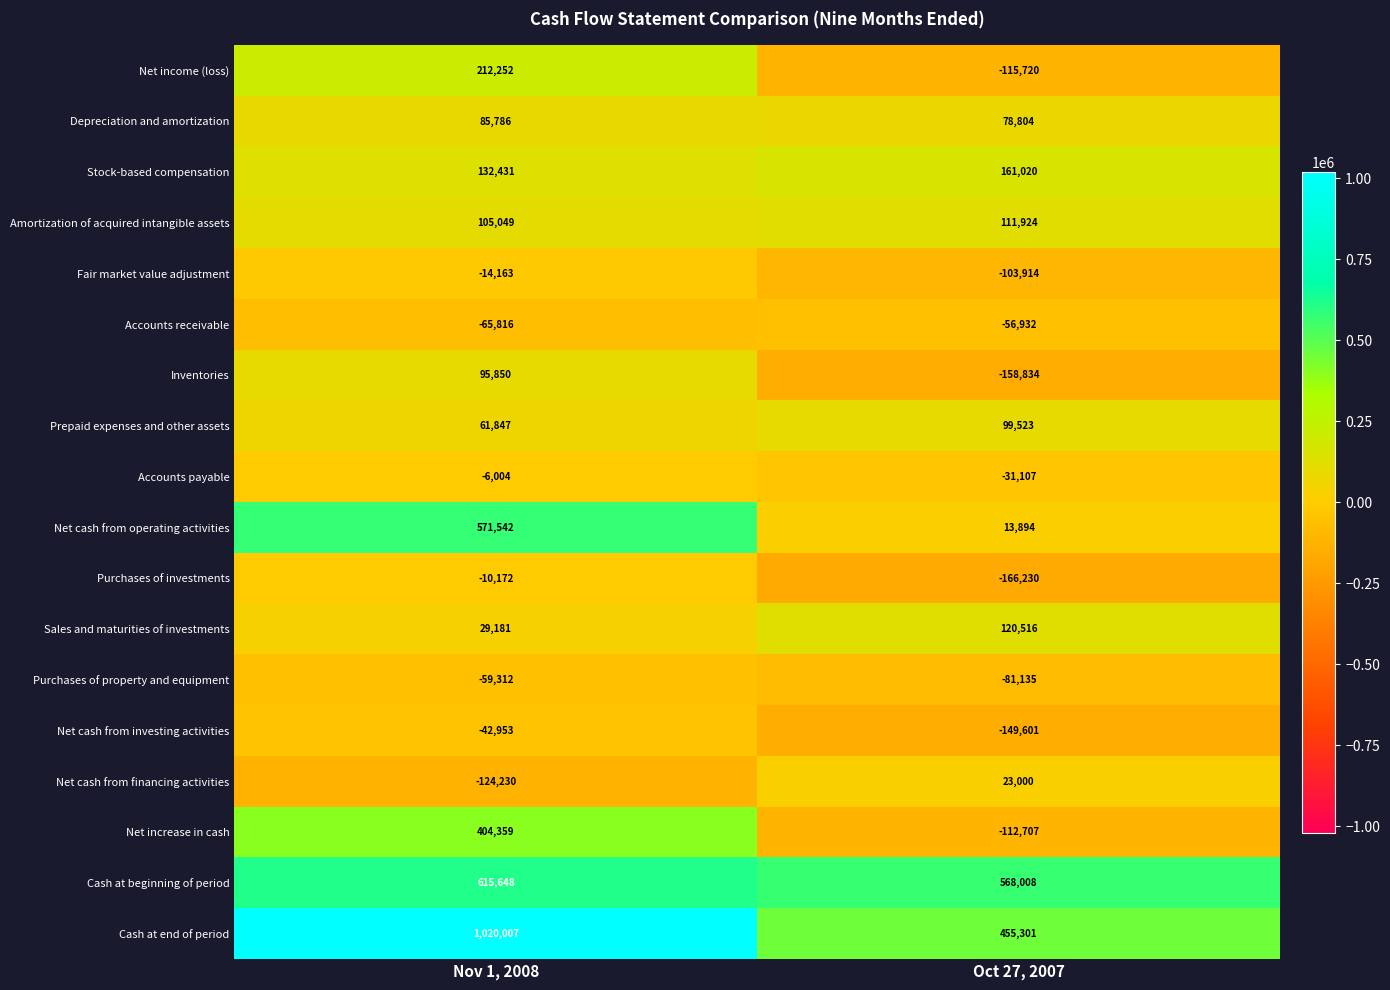

Which label corresponds to the smallest value in the chart?

Oct 27, 2007